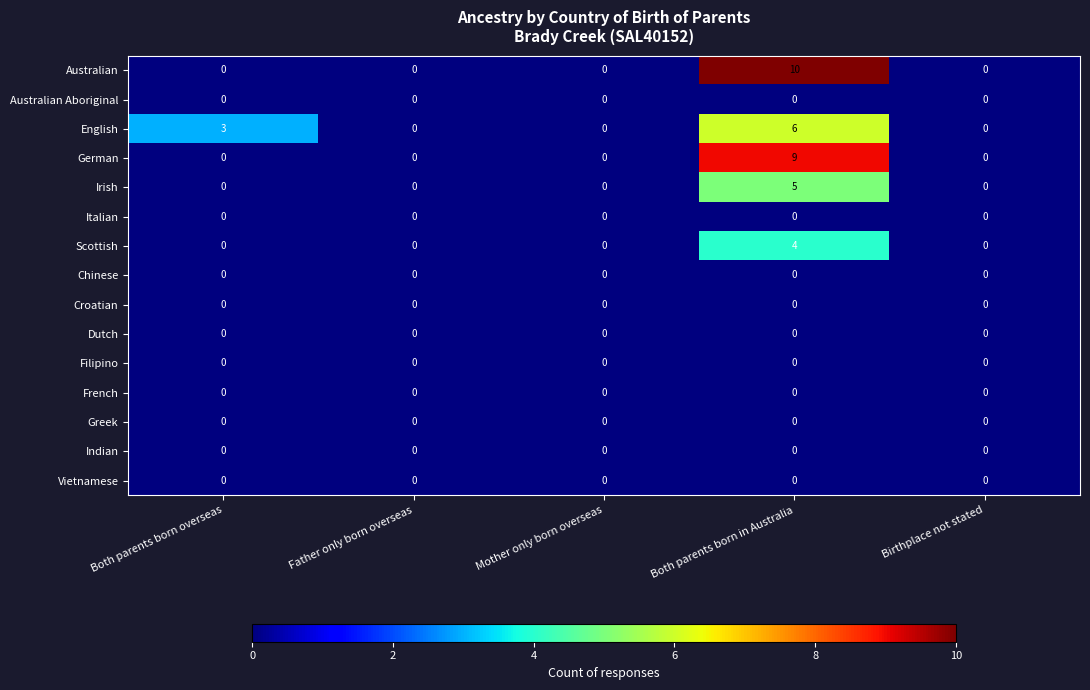

Which series changed the most between Both parents born overseas and Both parents born in Australia?

Australian